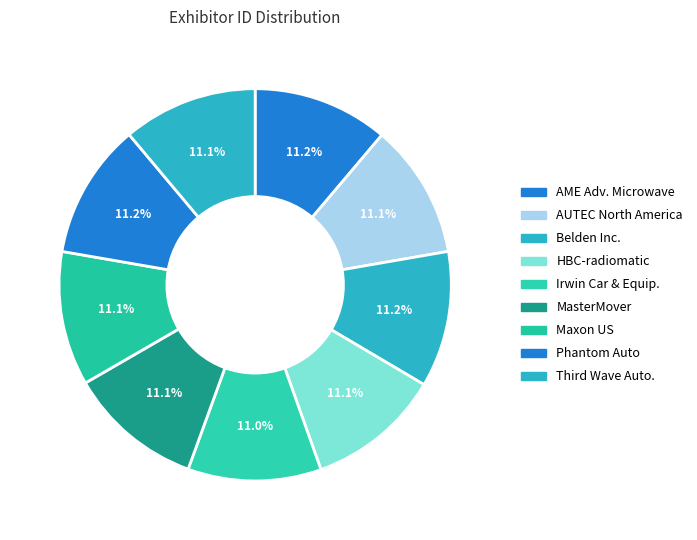

What portion of the pie excludes Phantom Auto?

88.8%